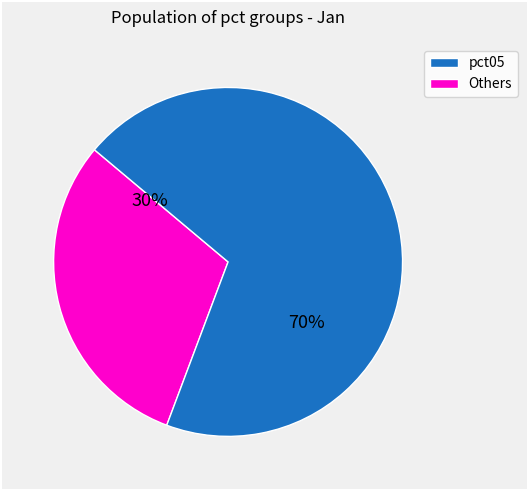

Combined, do pct05 and Others account for over 50%?

Yes